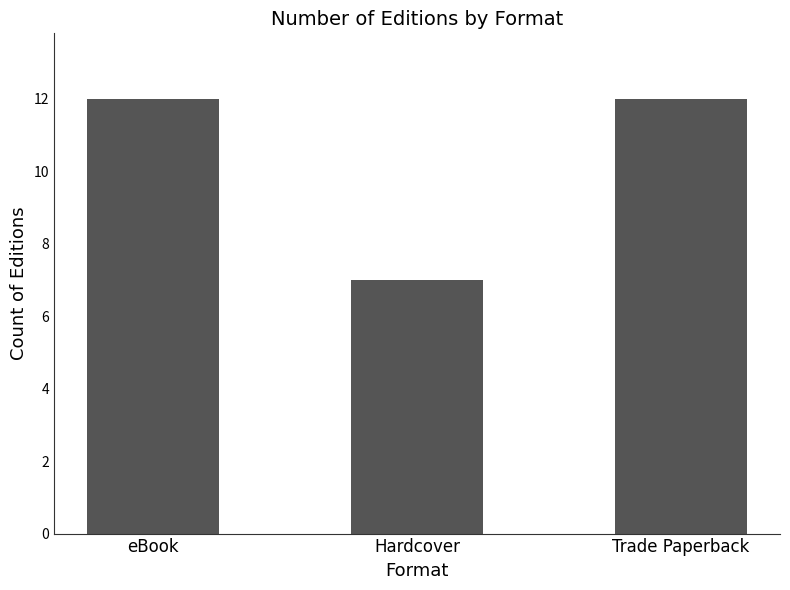

The chart shows a value of 12 at Trade Paperback. True or false?

True